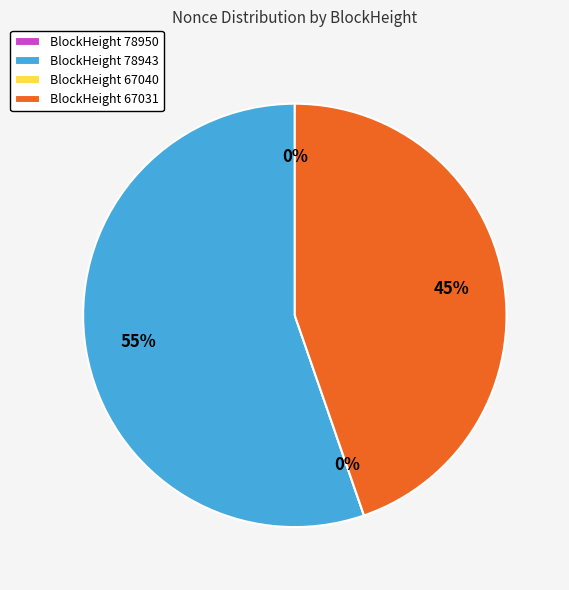

What is the smallest slice in the pie chart?

67040